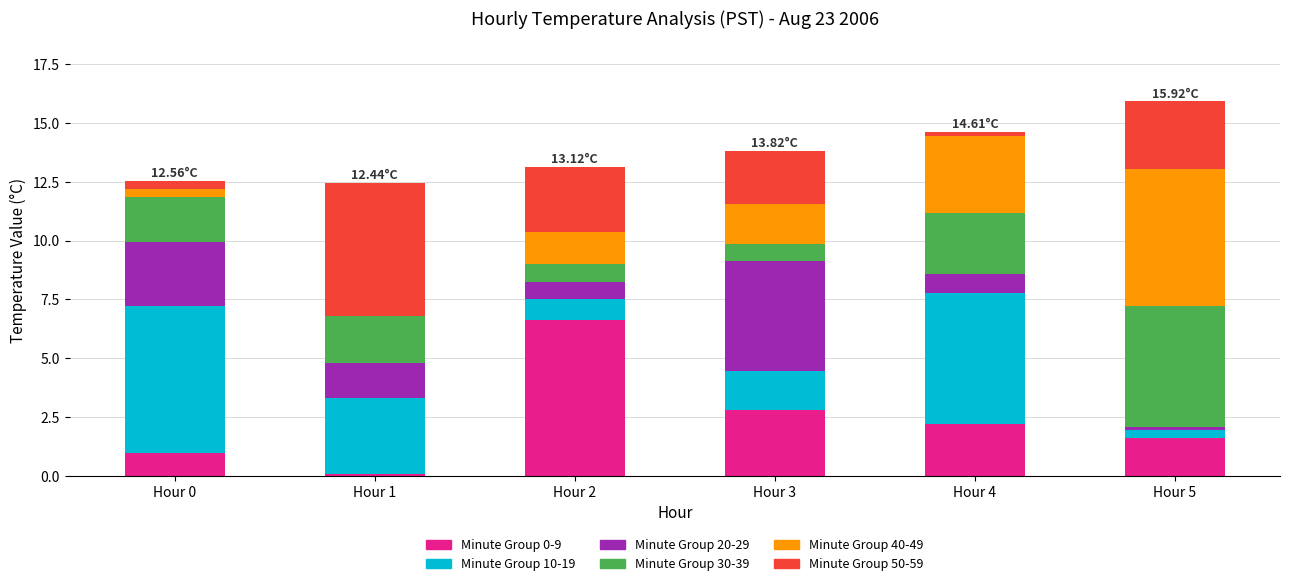

How many categories are shown in the chart?

6